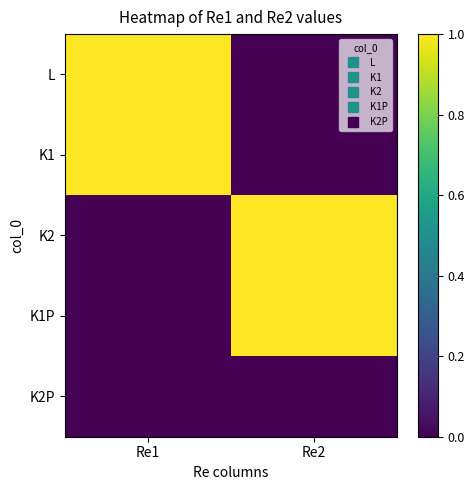

What is the total value across all series at Re1?

2